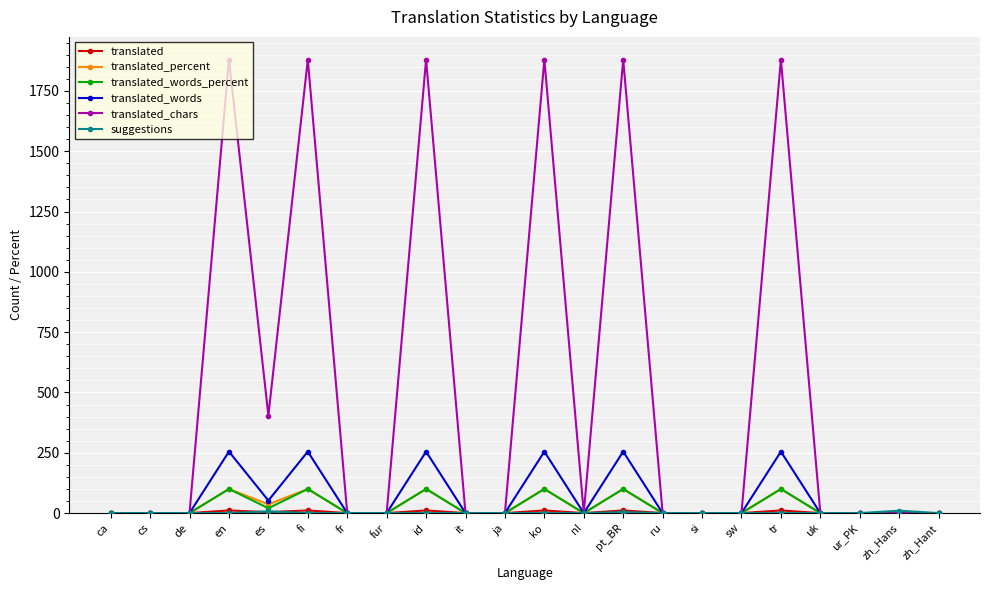

What is the label of the 3rd point from the left?

de